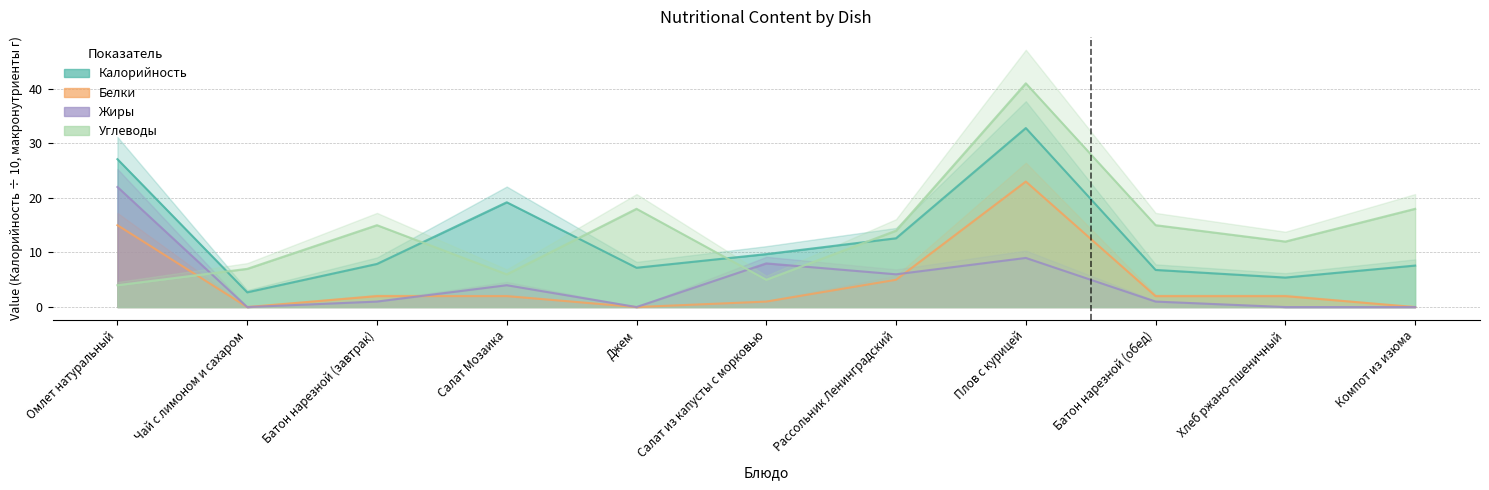

At which category is the sum across all series the highest?

Плов с курицей